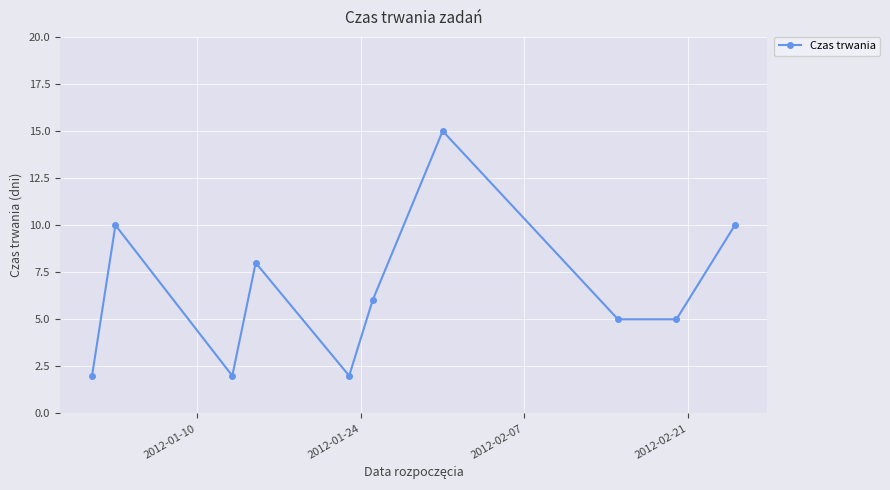

Reading left to right, transcribe all the data shown in this chart.

2	10	2	8	2	6	15	5	5	10